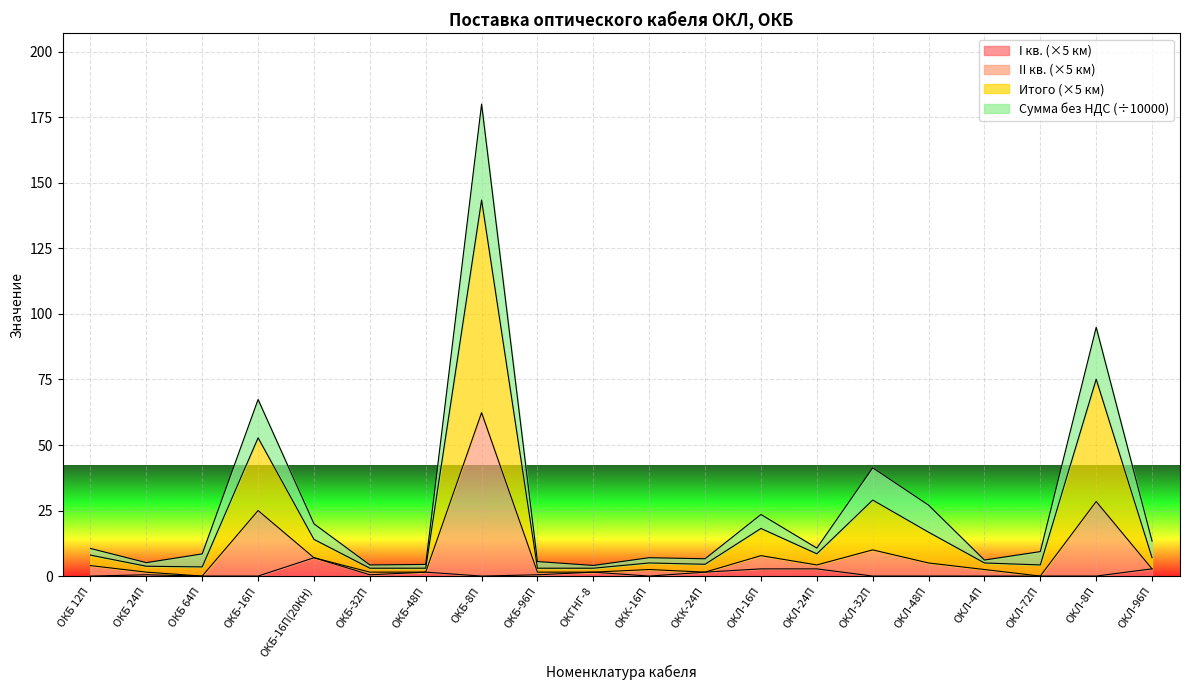

Reading right to left, transcribe all the data shown in this chart.

Сумма без НДС: 13.3	94.9	9.3	6.1	27.1	41.3	10.7	23.5	6.6	7.0	4.1	5.5	180.1	4.4	4.3	20.0	67.4	8.5	5.1	10.5
I кв.: 2.8	0.0	0.0	0.0	0.0	0.0	2.8	2.8	1.5	0.0	1.5	0.5	0.0	1.5	0.5	7.0	0.0	0.0	0.5	0.0
II кв.: 2.8	28.5	0.0	2.5	5.0	10.0	4.2	7.8	1.5	2.5	1.5	1.5	62.4	1.5	1.5	7.0	25.0	0.0	1.5	4.0
Итого: 7.0	75.1	4.2	5.0	16.8	29.0	8.5	18.2	4.5	5.0	3.0	3.0	143.4	3.0	3.0	14.0	52.8	3.5	3.8	8.0